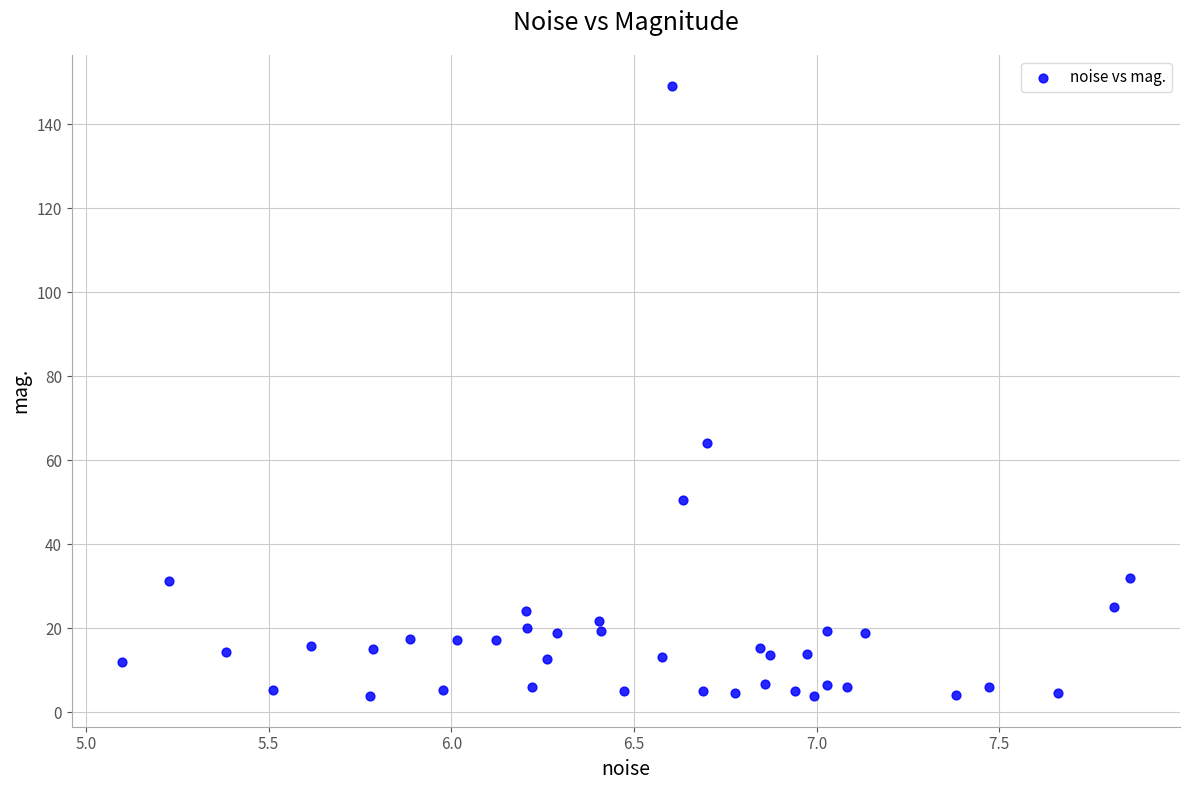

What Y value in the scatter plot is closest to 76?

64.0